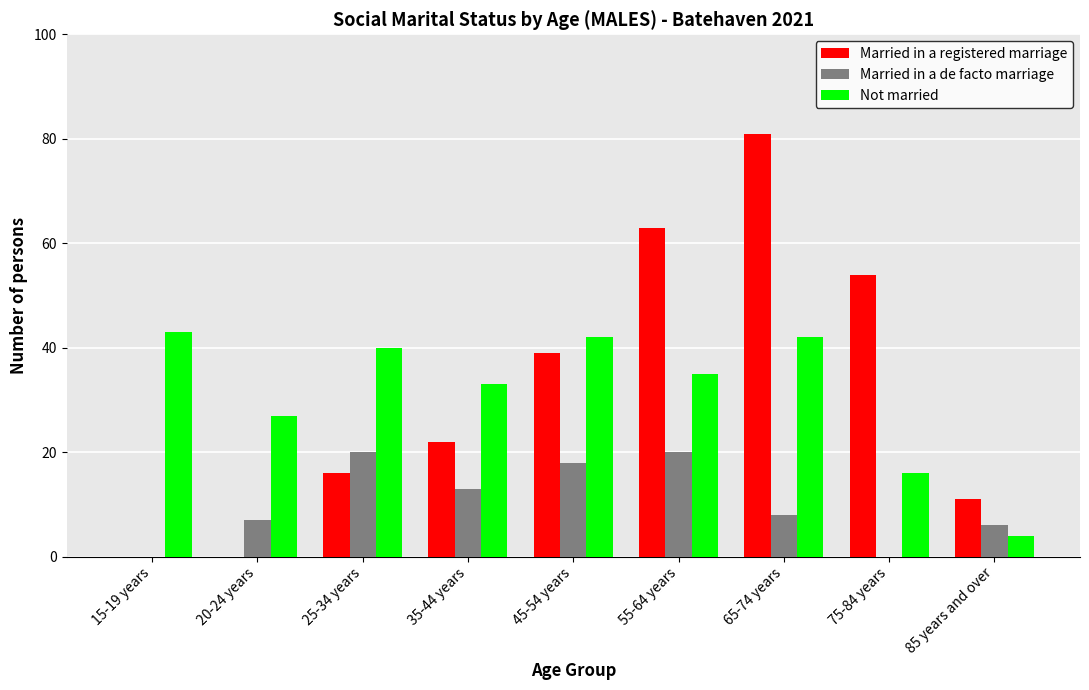

Which series changed the most between 15-19 years and 85 years and over?

Not married